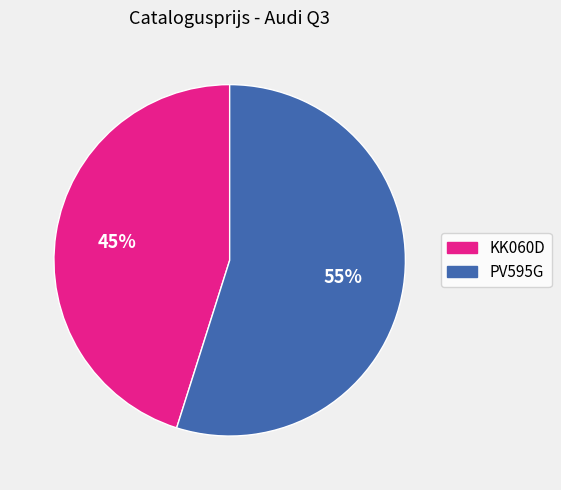

To the nearest percent, what is the difference between the largest and smallest slice percentages?

10%